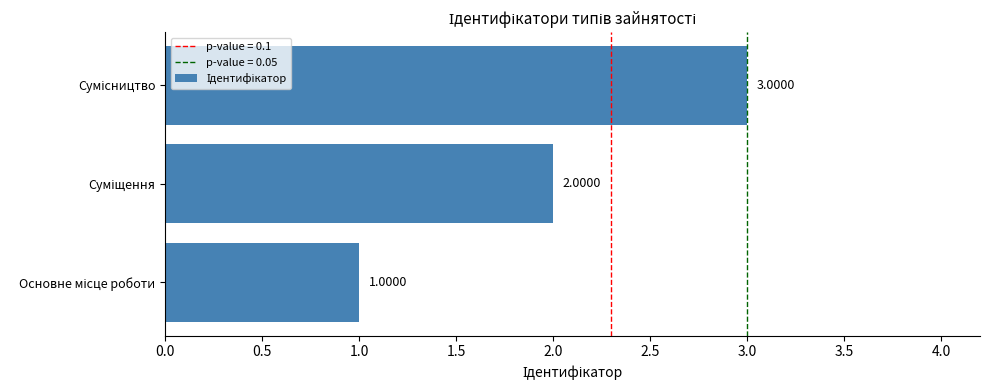

How many data points does each series have?

3